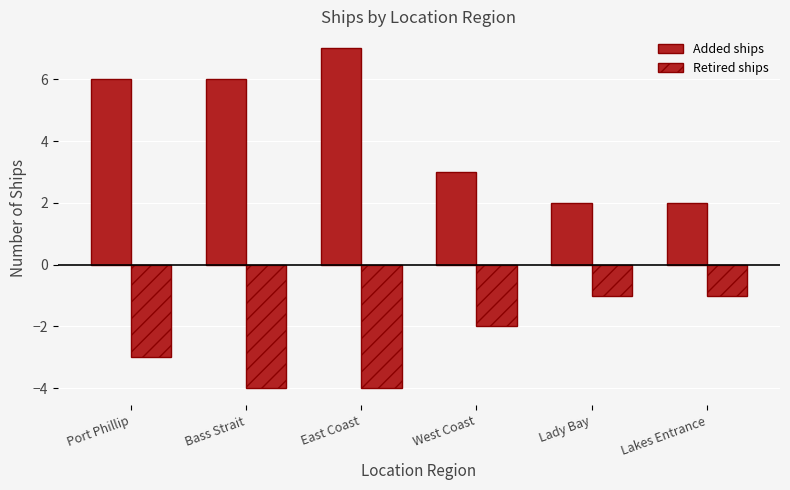

What is the sum of all Added ships values?

26